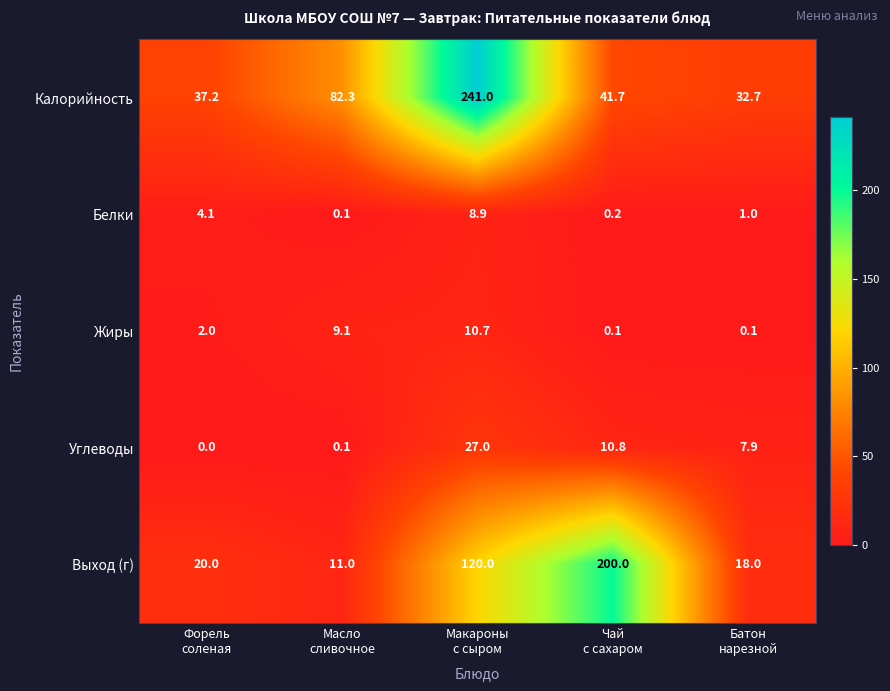

Reading left to right, list all the values displayed in this chart.

Калорийность: 37.2	82.3	241.0	41.7	32.7
Белки: 4.1	0.1	8.9	0.2	1.0
Жиры: 2.0	9.1	10.7	0.1	0.1
Углеводы: 0.0	0.1	27.0	10.8	7.9
Выход (г): 20.0	11.0	120.0	200.0	18.0